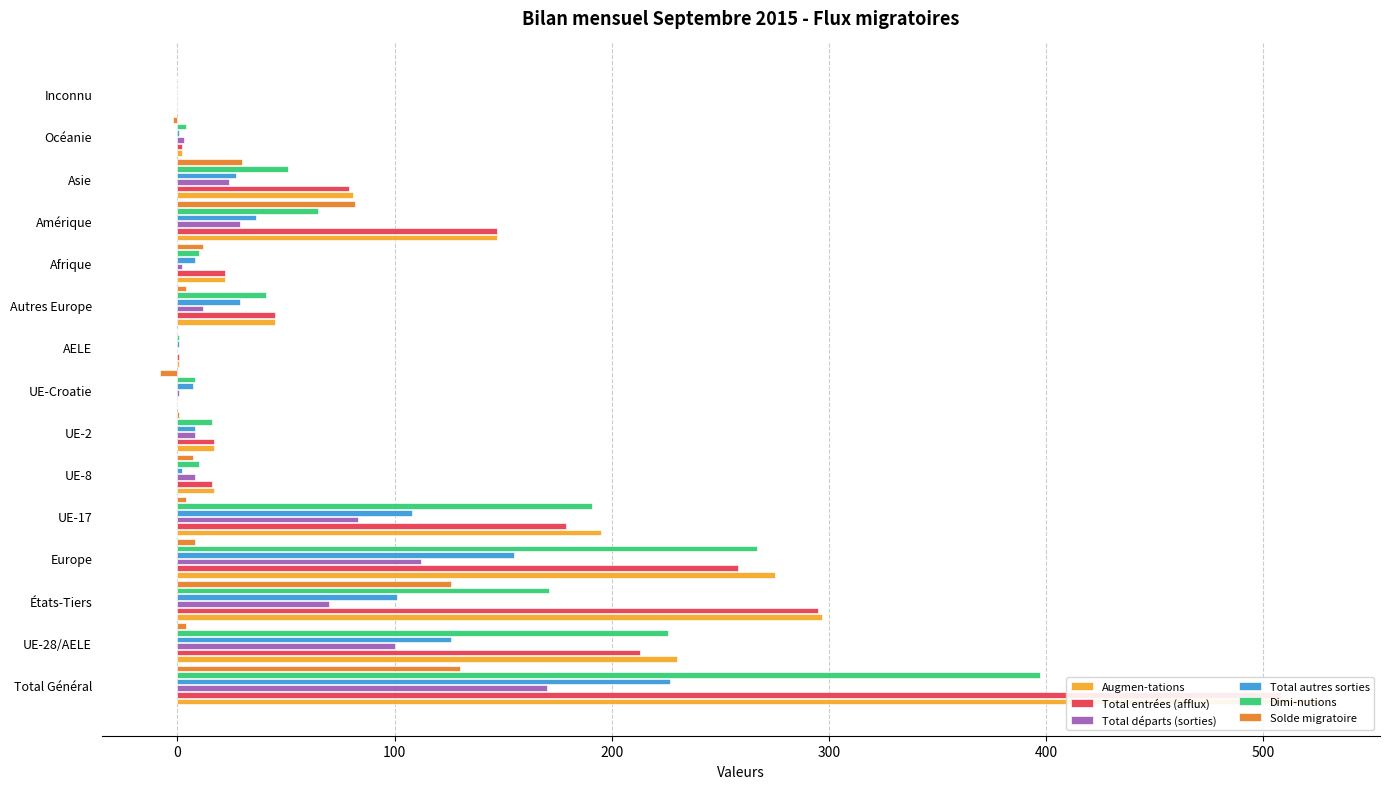

What is the maximum value for Total autres sorties?

227